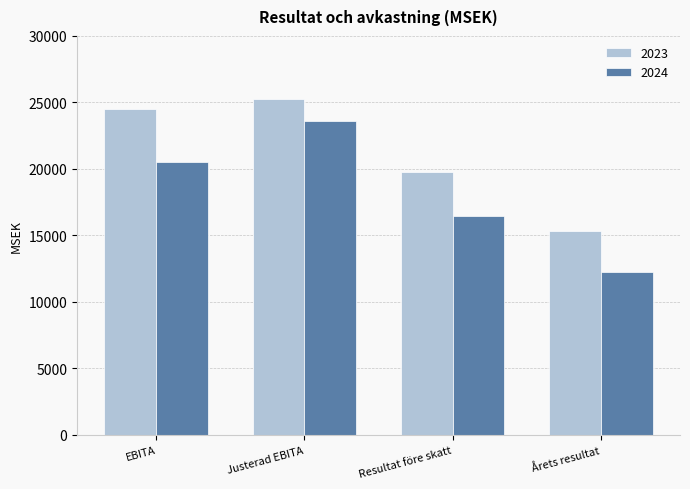

At how many categories does at least one series exceed 22949?

2